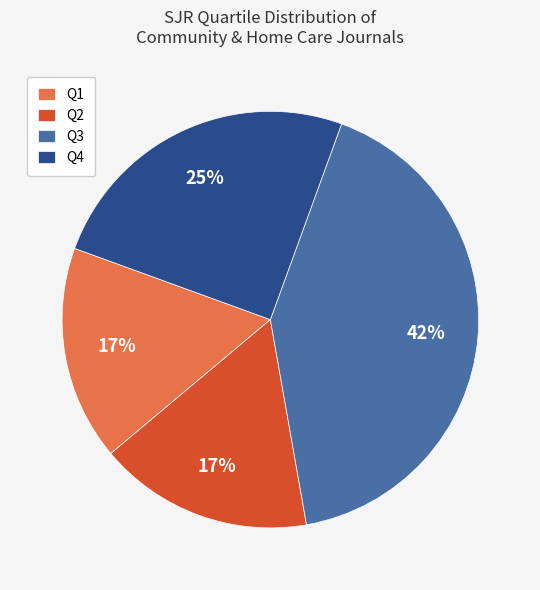

Approximately how many times larger is the value at Q3 compared to Q4?

1.7